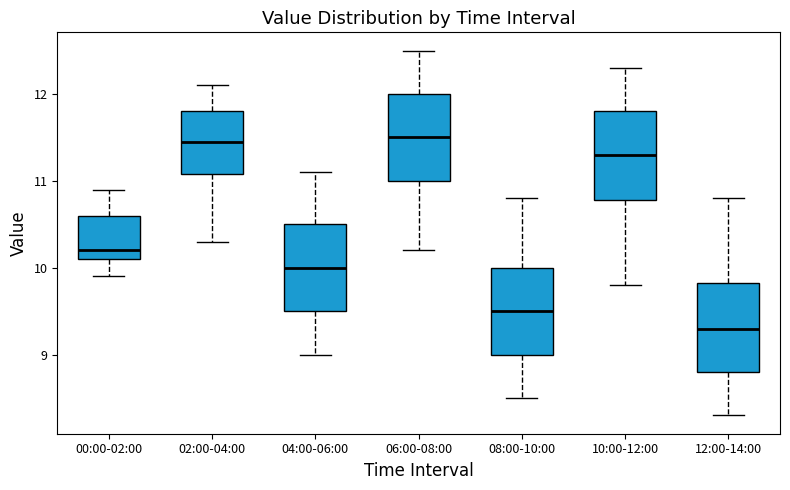

Where does the median line of the box for 12:00-14:00 sit on the y-axis? The values are not printed on the chart, so give them approximately, as read against the axis.

9.3